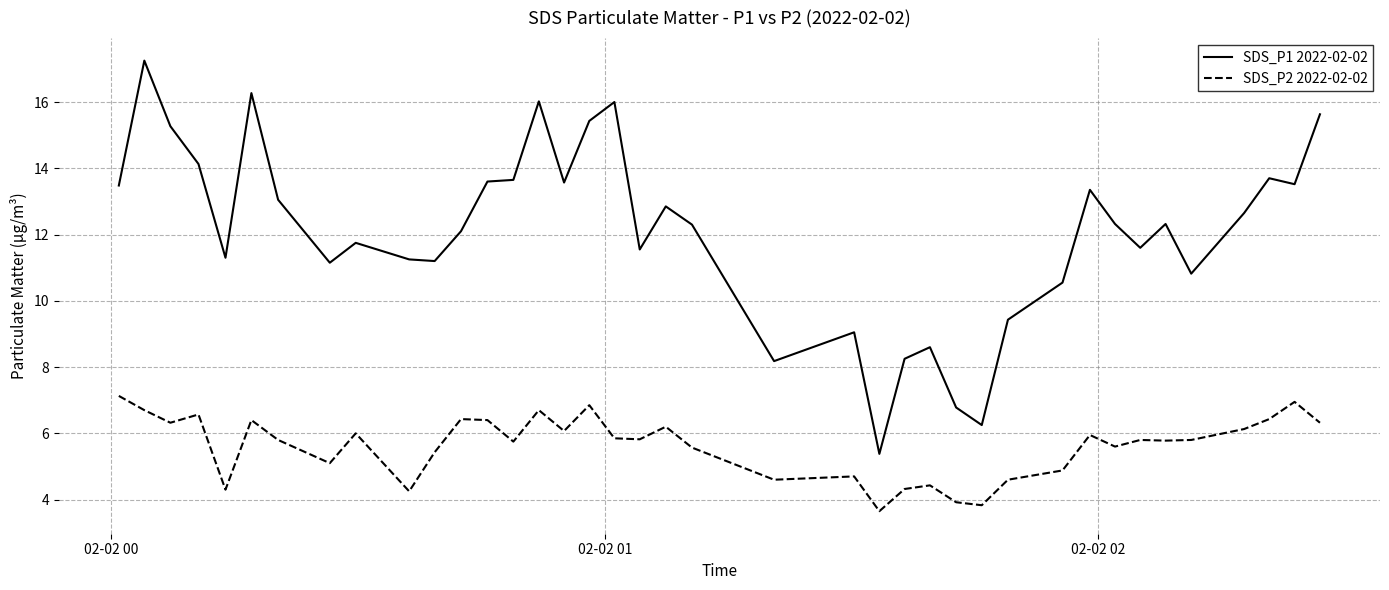

True or false: SDS_P1 2022-02-02 and SDS_P2 2022-02-02 intersect in this chart.

False